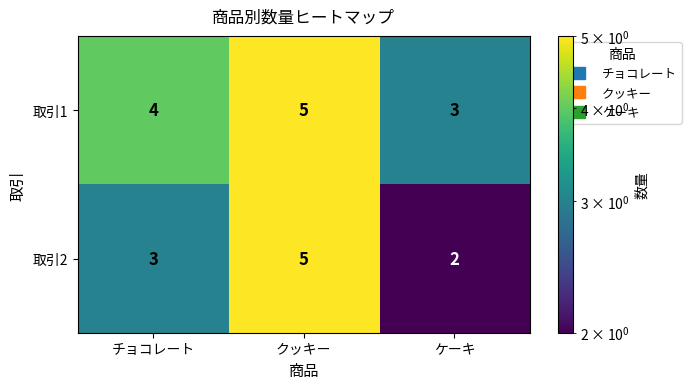

How many distinct data groups are displayed?

2